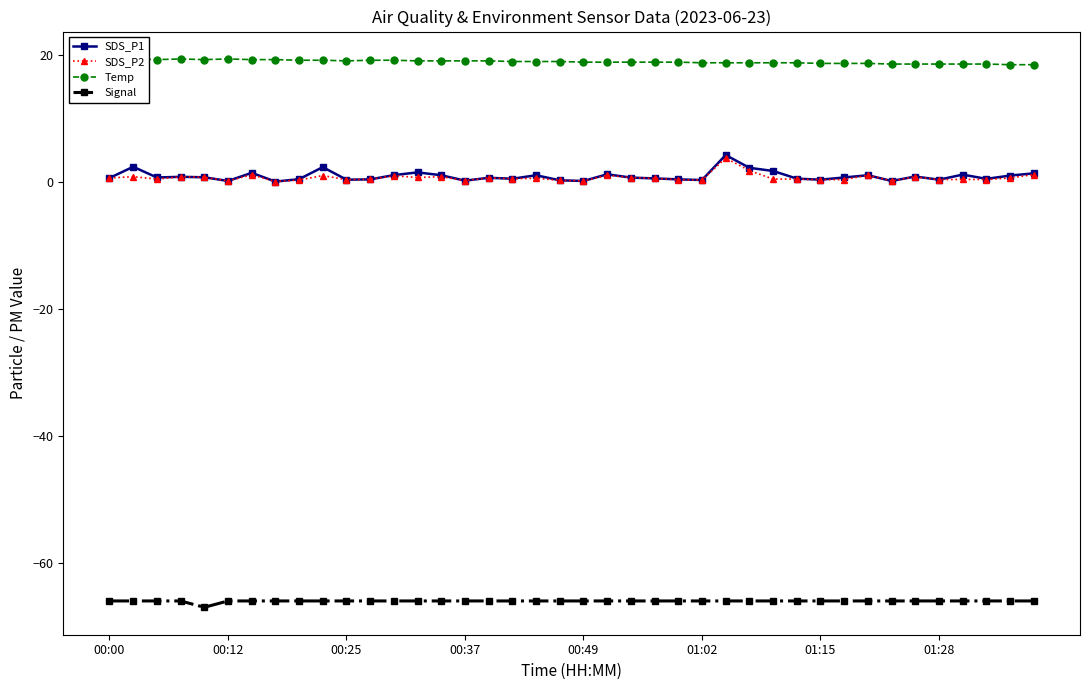

The value of SDS_P1 at 17 is 0.2. True or false?

False